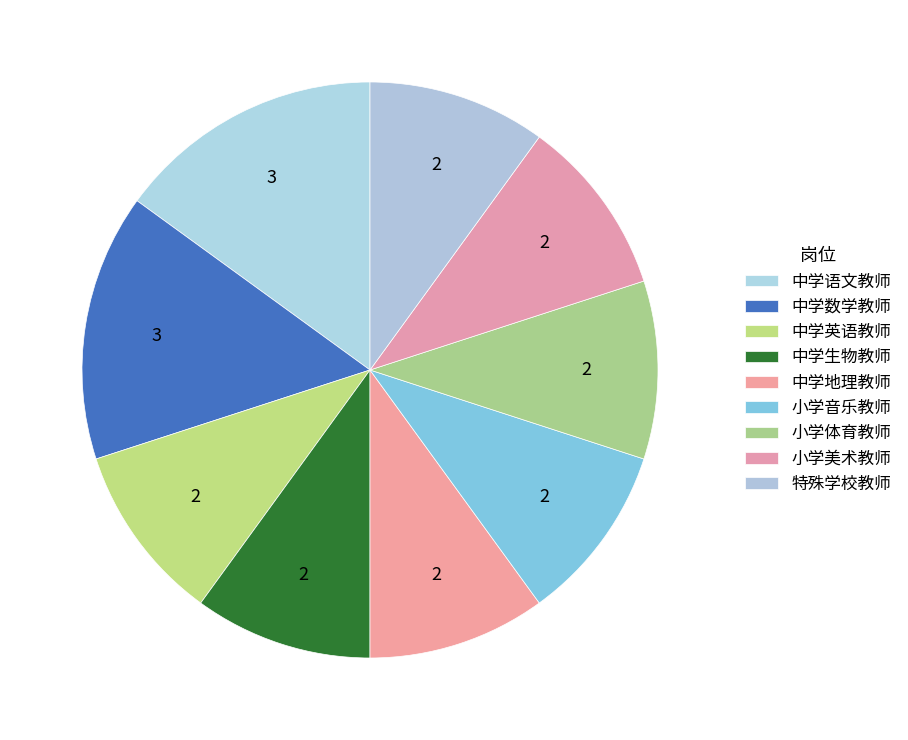

Which slice is the smallest?

中学英语教师